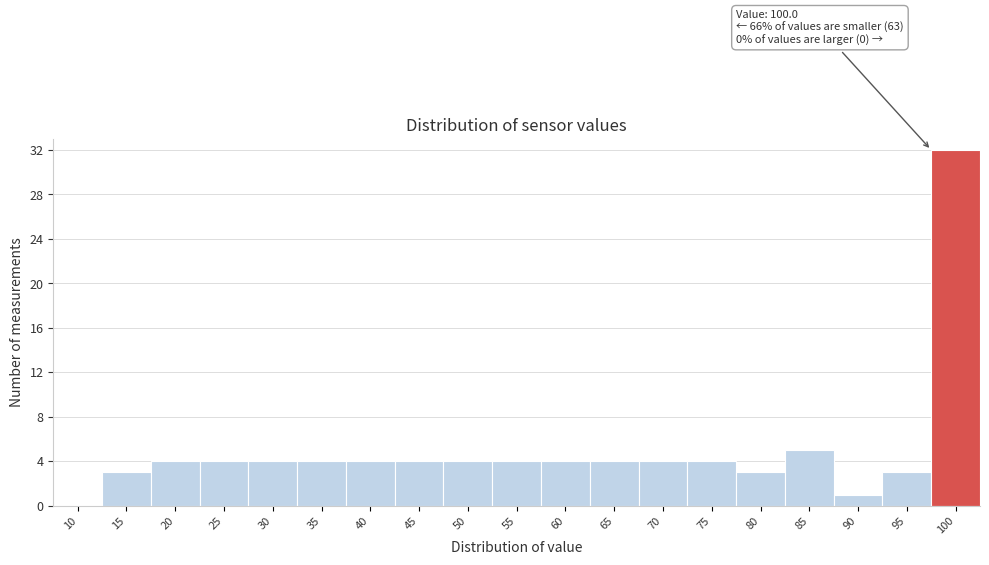

Reading left to right, transcribe all the data shown in this chart.

10=0	15=3	20=4	25=4	30=4	35=4	40=4	45=4	50=4	55=4	60=4	65=4	70=4	75=4	80=3	85=5	90=1	95=3	100=32